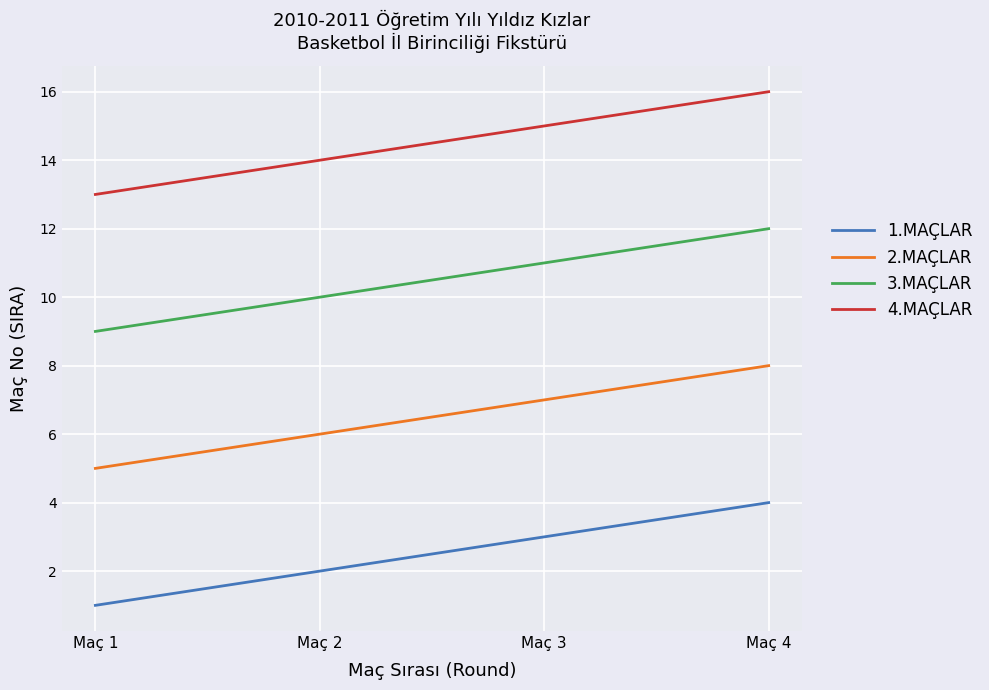

Reading left to right, list all the values displayed in this chart.

1.MAÇLAR: 1	2	3	4
2.MAÇLAR: 5	6	7	8
3.MAÇLAR: 9	10	11	12
4.MAÇLAR: 13	14	15	16